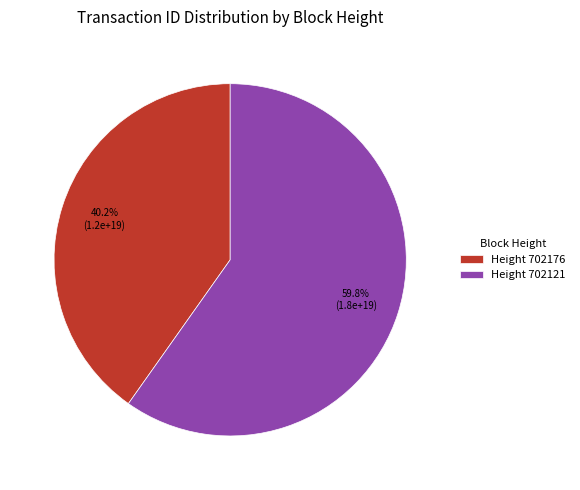

Which category accounts for the majority?

Height 702121